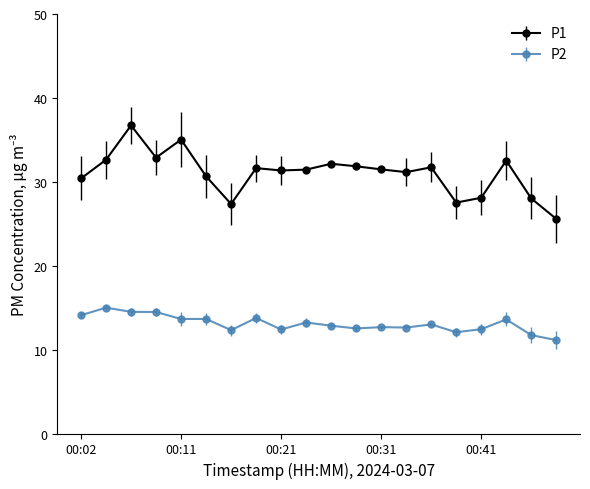

True or false: P2 has more than 0 interior local peaks.

True